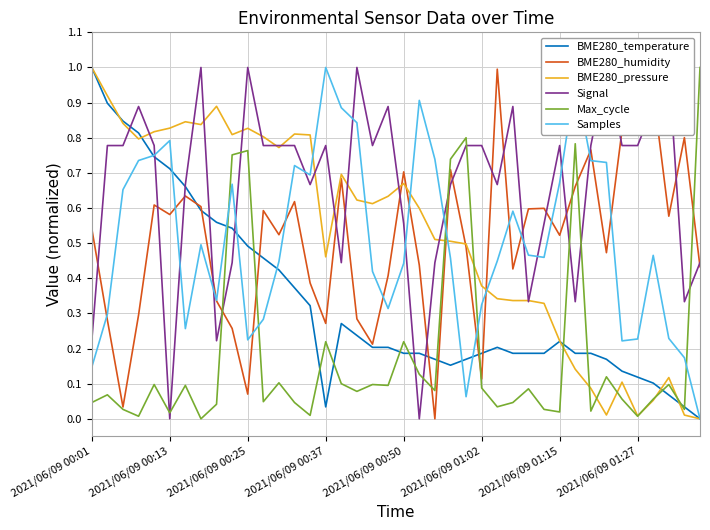

True or false: BME280_humidity and Max_cycle intersect in this chart.

True